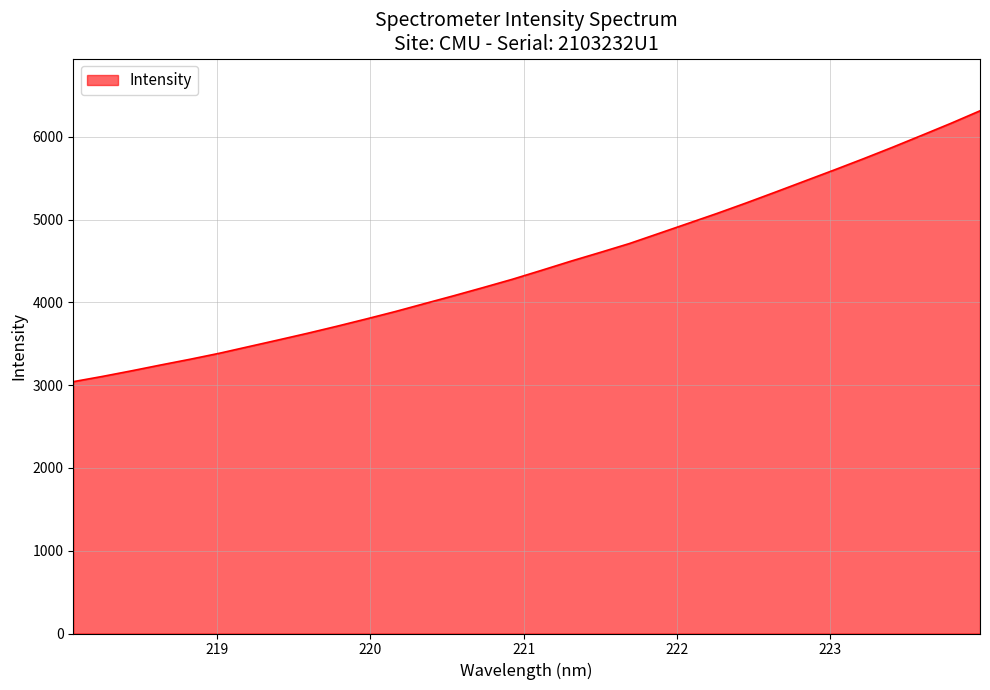

What is the difference between the maximum and minimum values?

3271.8